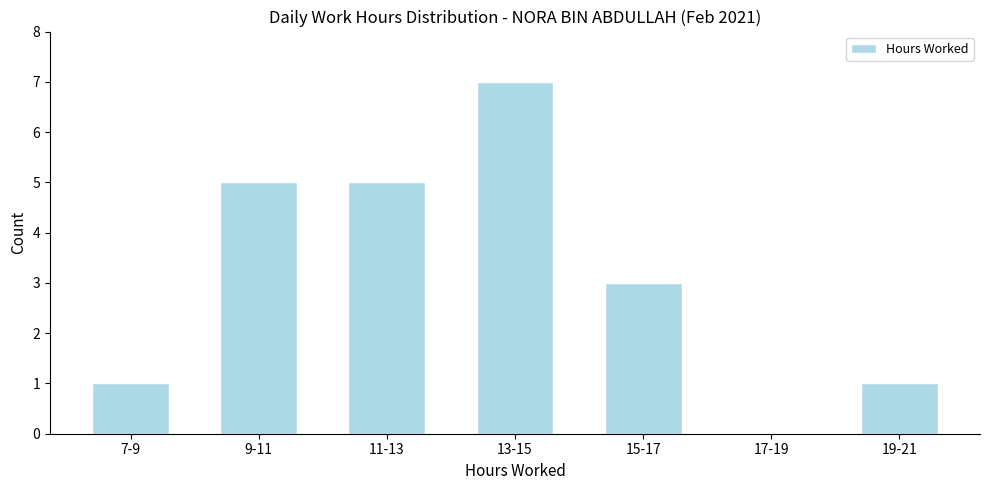

Reading left to right, extract all data points from this chart.

7-9=1	9-11=5	11-13=5	13-15=7	15-17=3	17-19=0	19-21=1